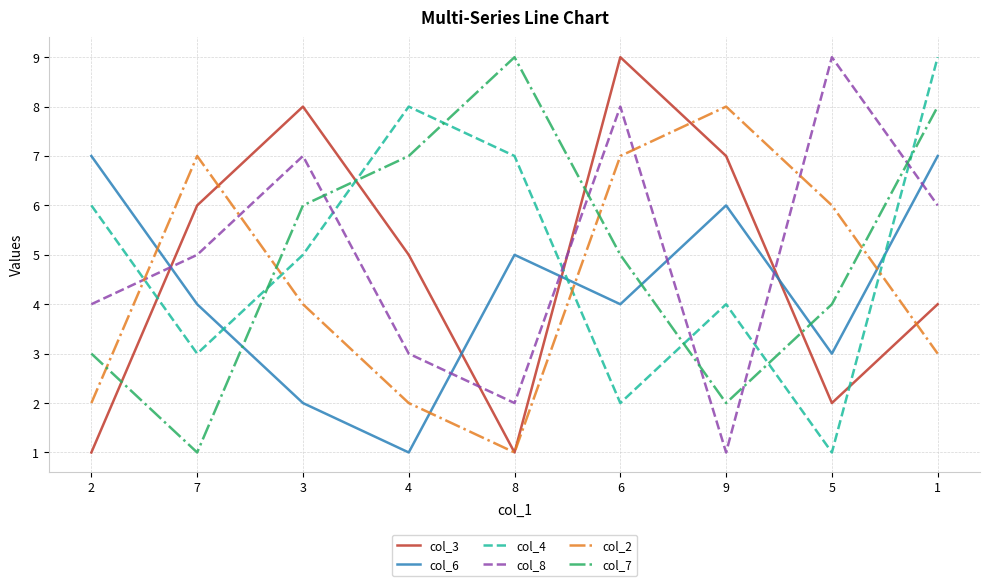

At which category is the sum across all series the highest?

1